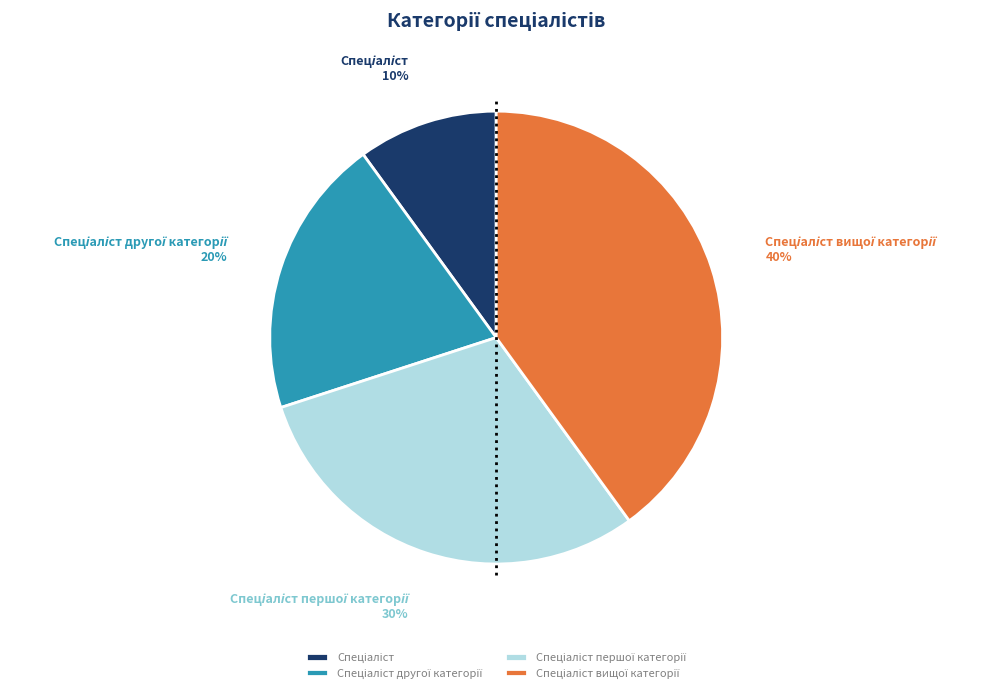

To the nearest percent, what is the difference between the largest and smallest slice percentages?

30%